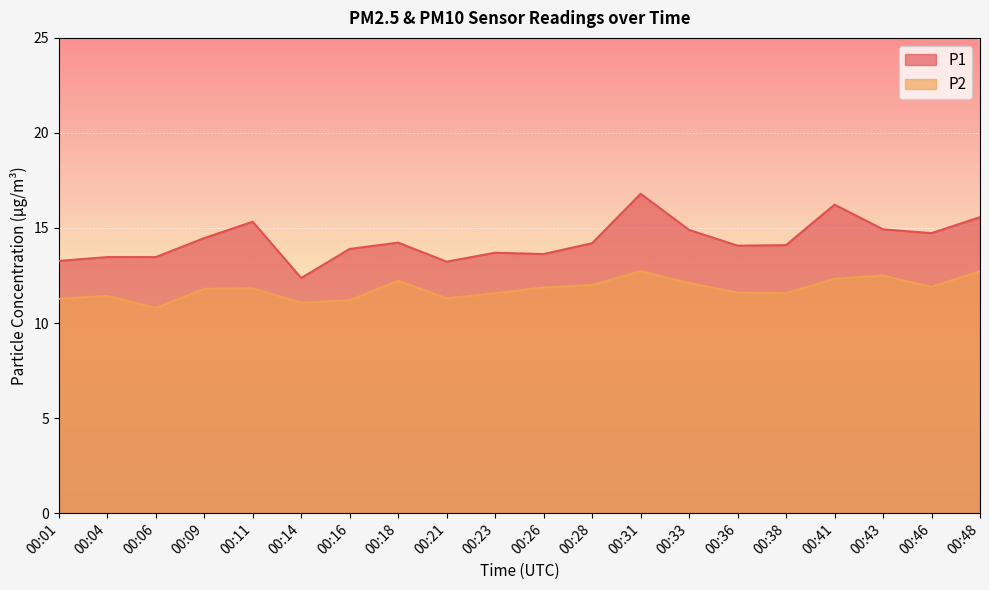

What is the average value of the P2 series?

11.8